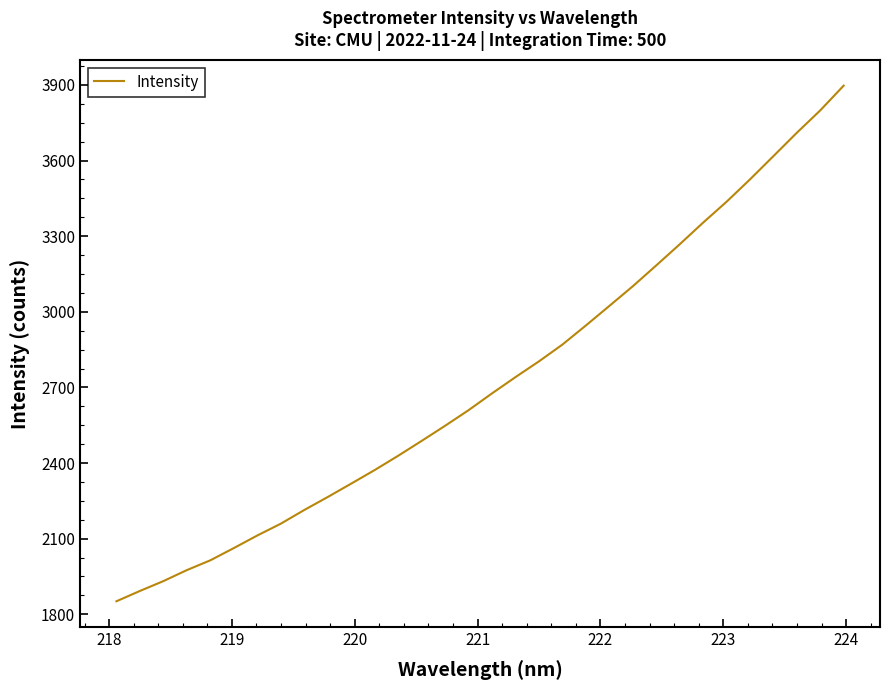

What is the difference between the maximum and minimum values?

2045.2